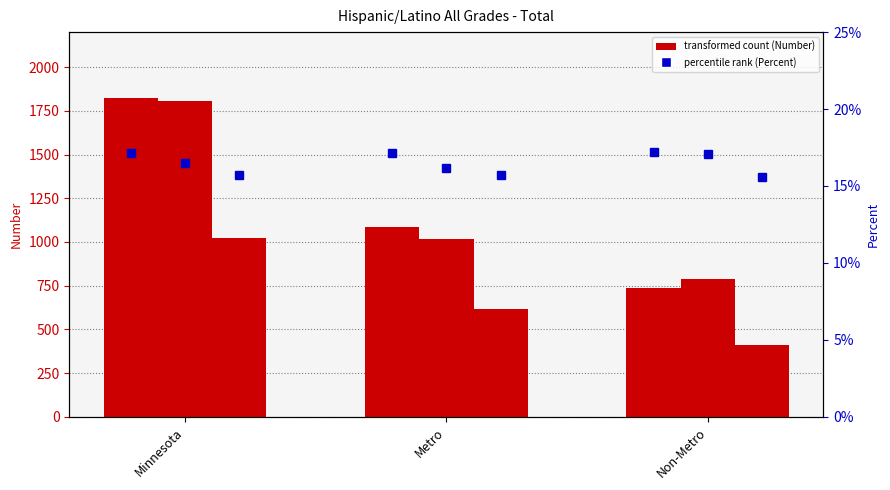

What is the total value across all series at Non-Metro?

1931.5